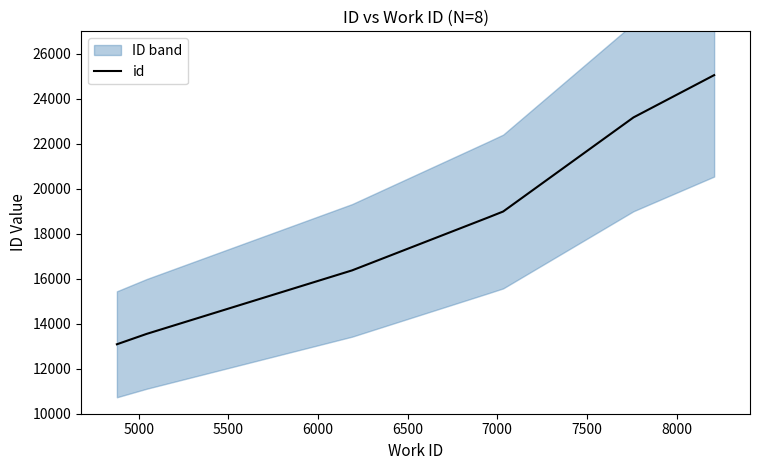

What is the smallest value displayed?

13087